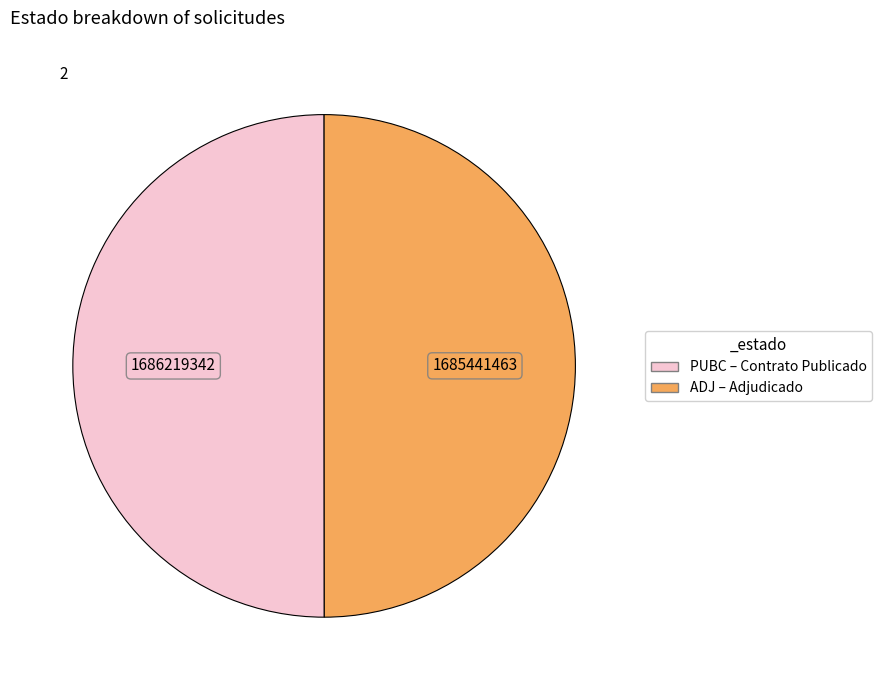

The PUBC slice represents 41% of the pie. True or false?

False